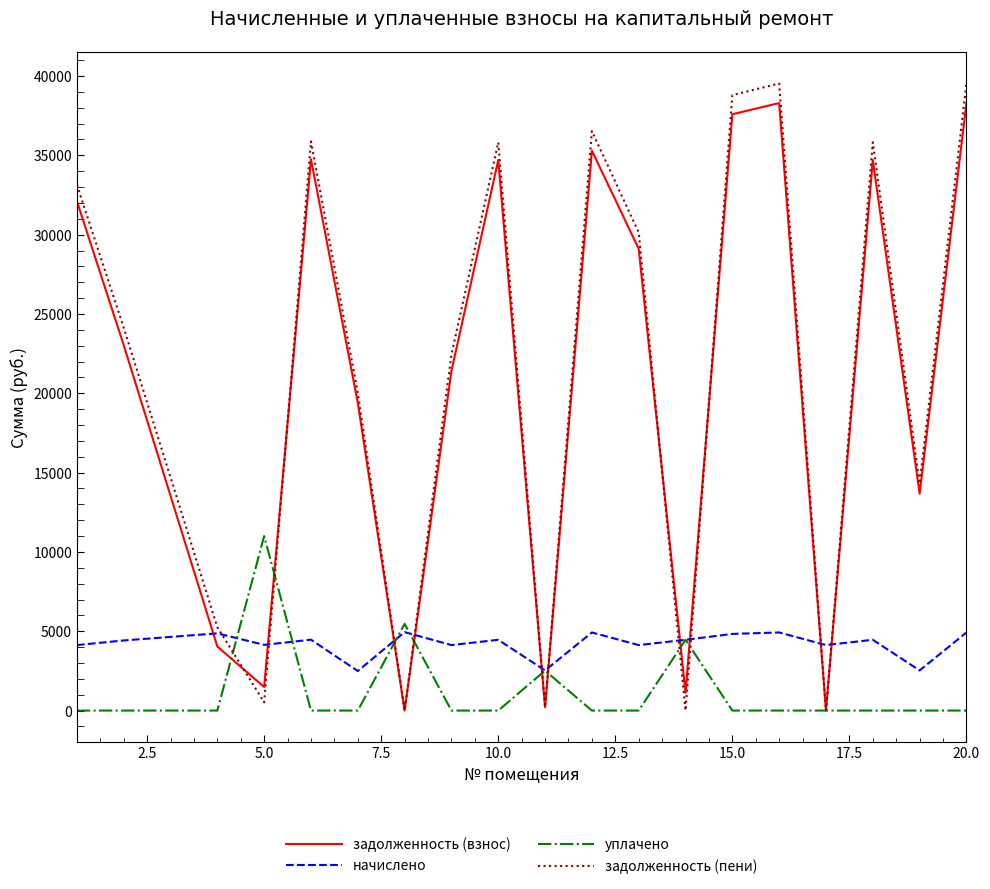

What is the highest value of the начислено series?

4944.4